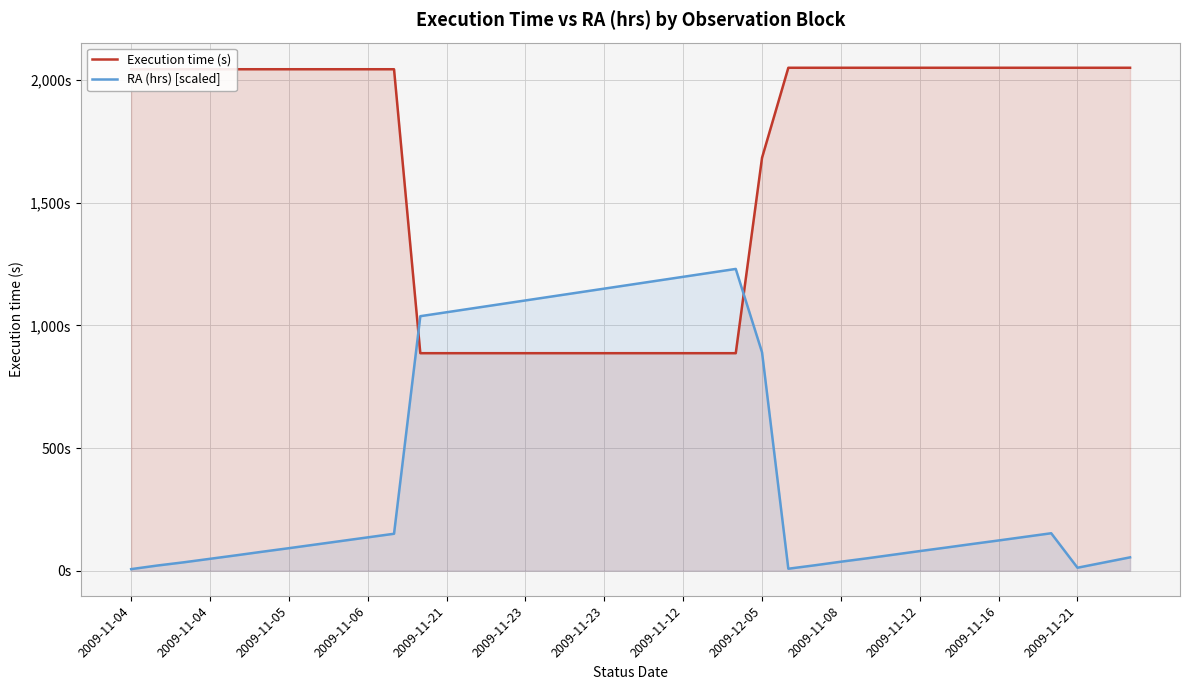

What are all the series names shown in the legend?

Execution time (s), RA (hrs) [scaled]